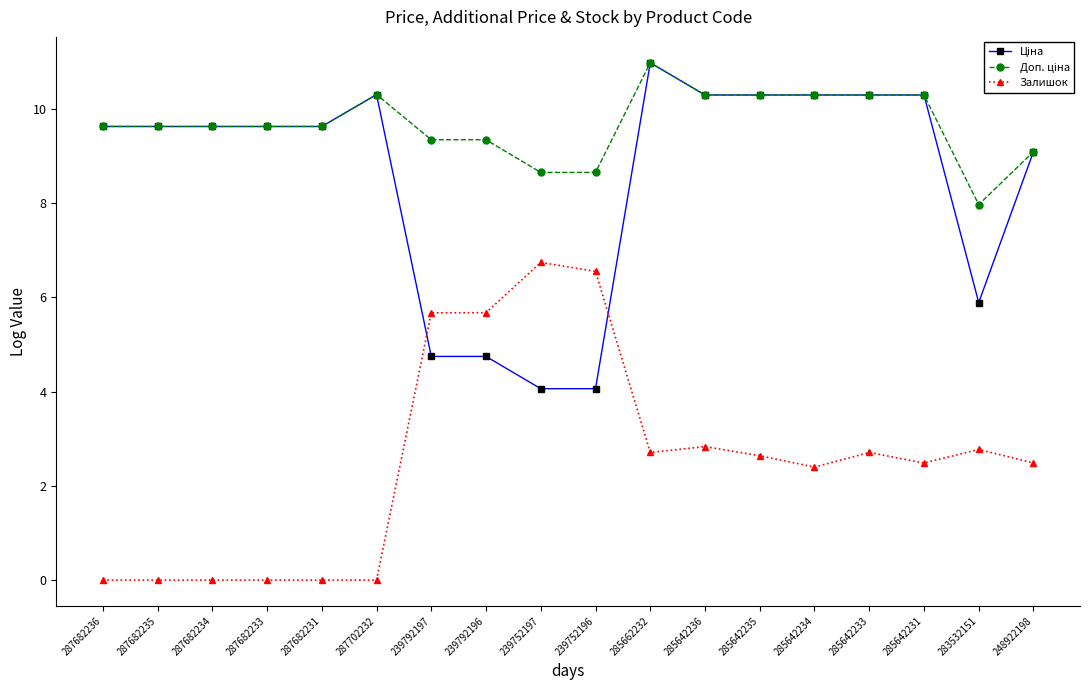

What is the label of the 3rd point from the left?

287682234